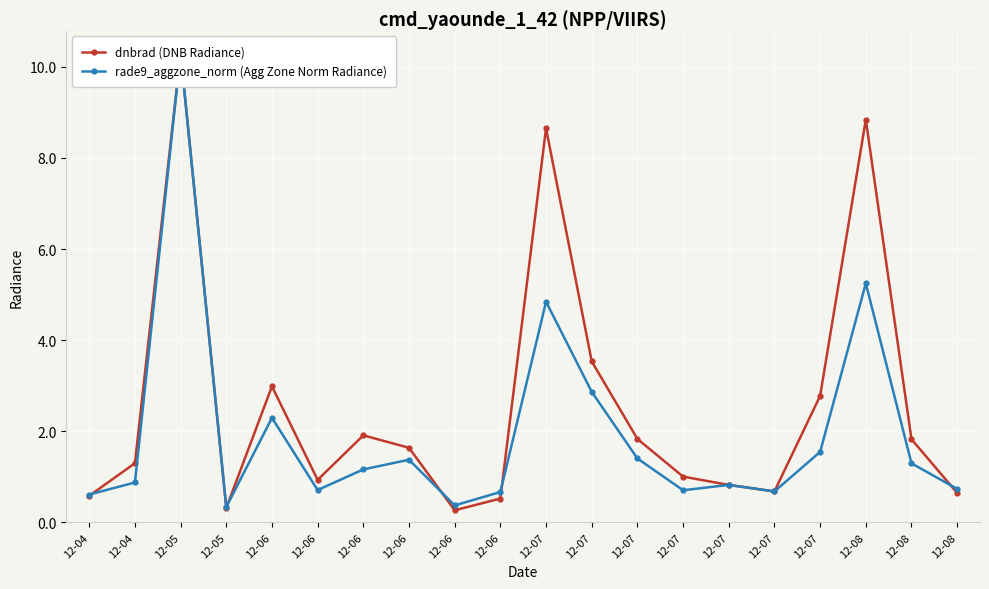

At which category does rade9_aggzone_norm (Agg Zone Norm Radiance) reach its first local peak?

12-05